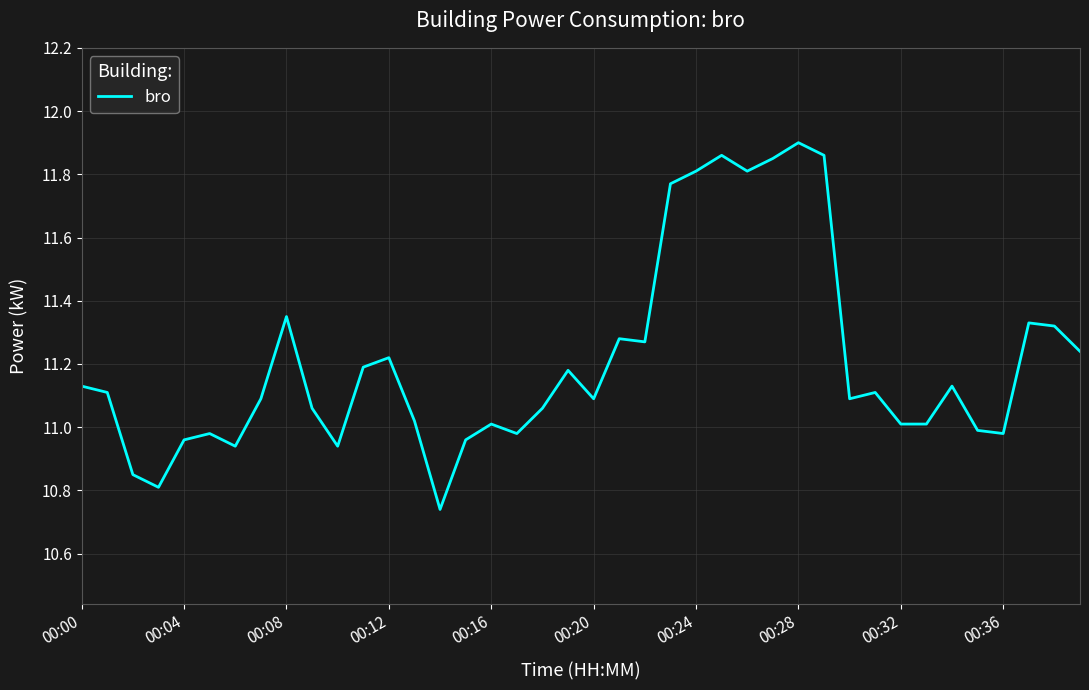

What is the difference between the maximum and minimum values?

1.2